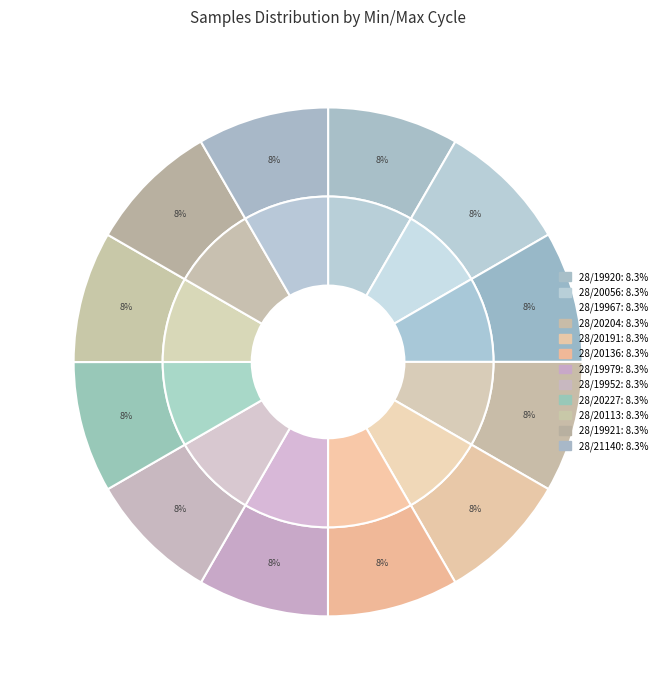

How many slices are in this pie chart?

12